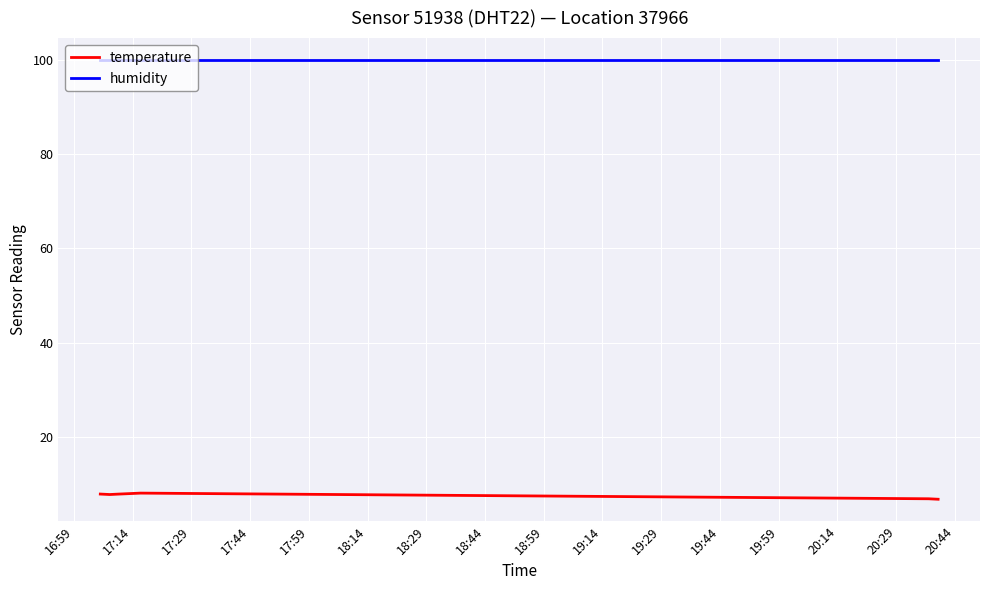

List the series in order of their overall mean, lowest first.

temperature, humidity